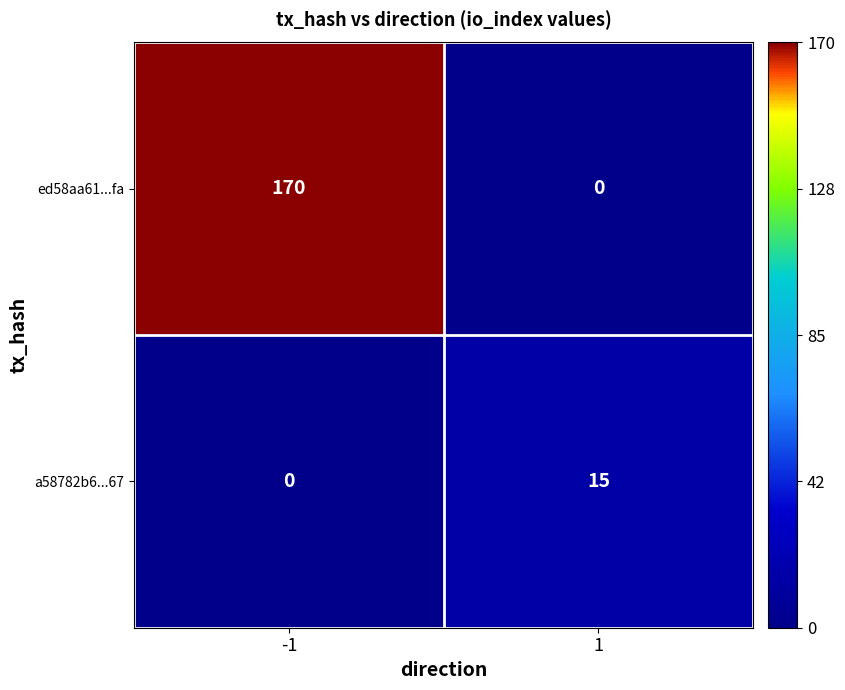

Reading left to right, what are all the values shown in this chart?

ed58aa61...fa: -1=170	1=0
a58782b6...67: -1=0	1=15